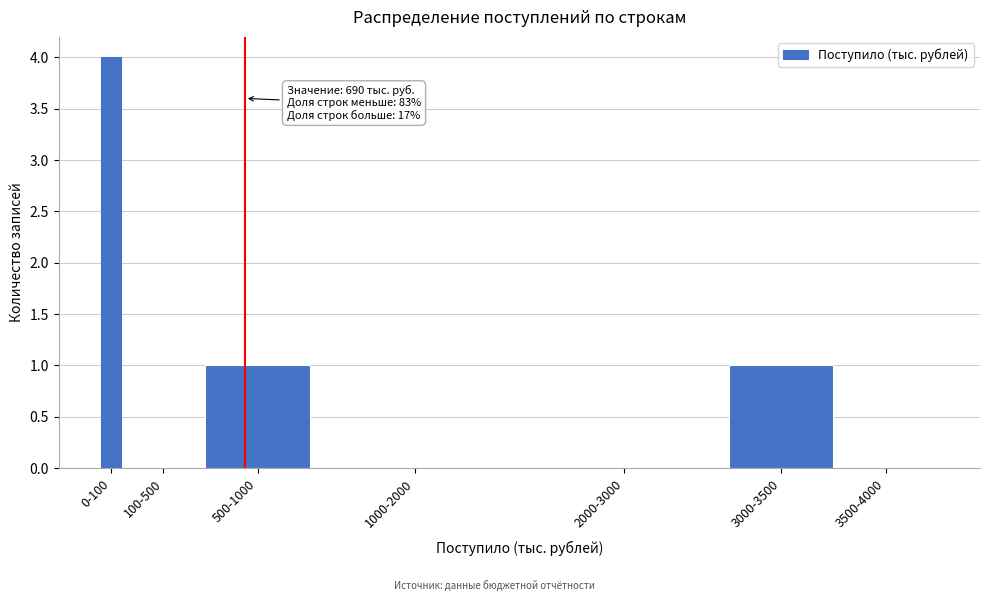

Reading left to right, extract all data points from this chart.

0-100=4	100-500=0	500-1000=1	1000-2000=0	2000-3000=0	3000-3500=1	3500-4000=0